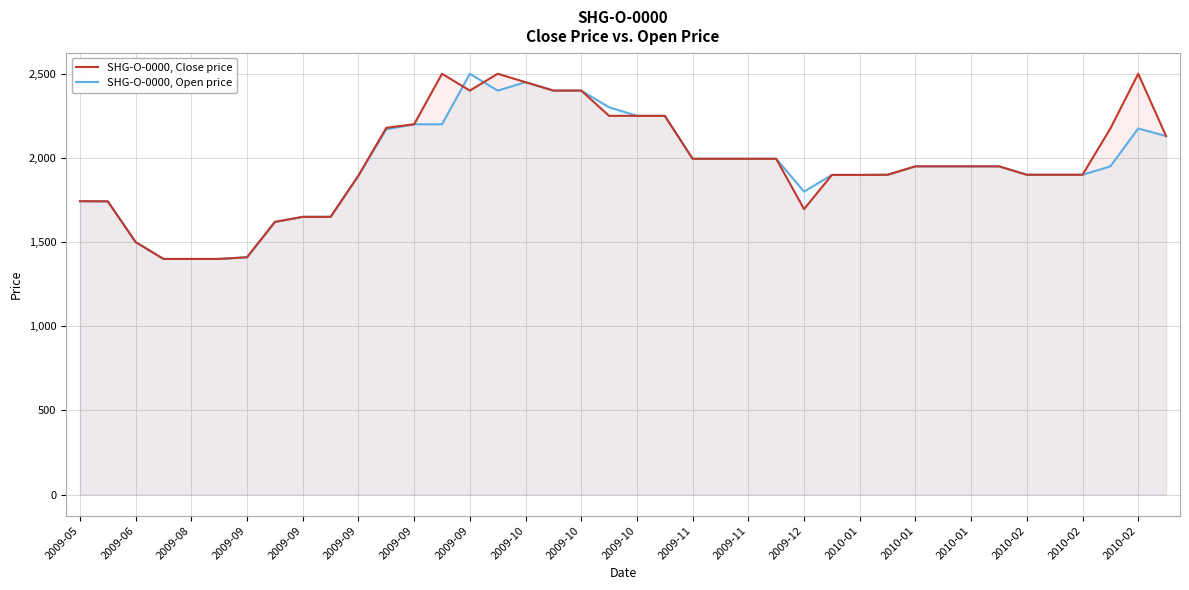

What is the value of the SHG-O-0000, Close price point at the 38th from the left?

2175